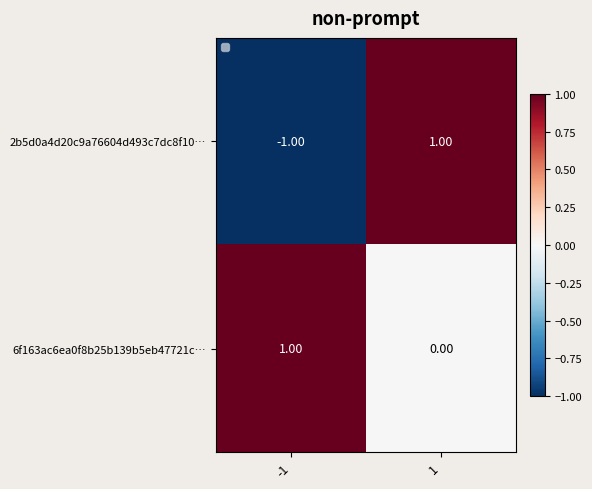

Count the number of data series in this chart.

2